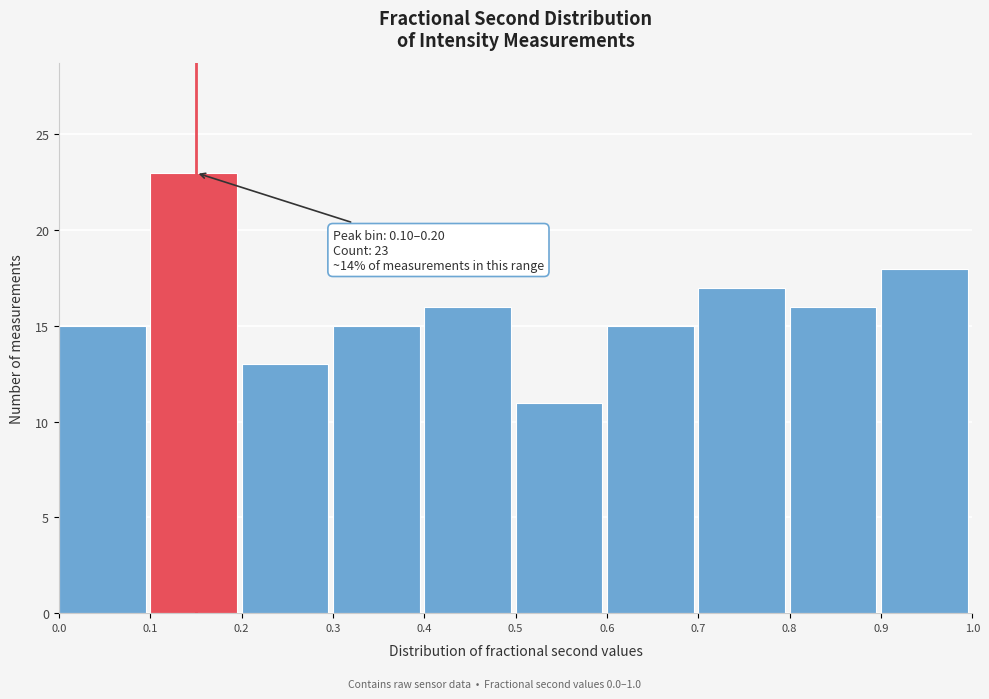

Which range on the x-axis has the tallest bar?

0.1 to 0.2